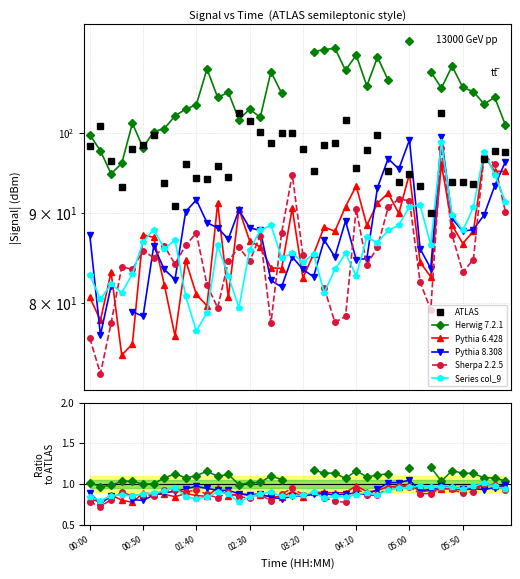

How many categories are shown in the chart?

40